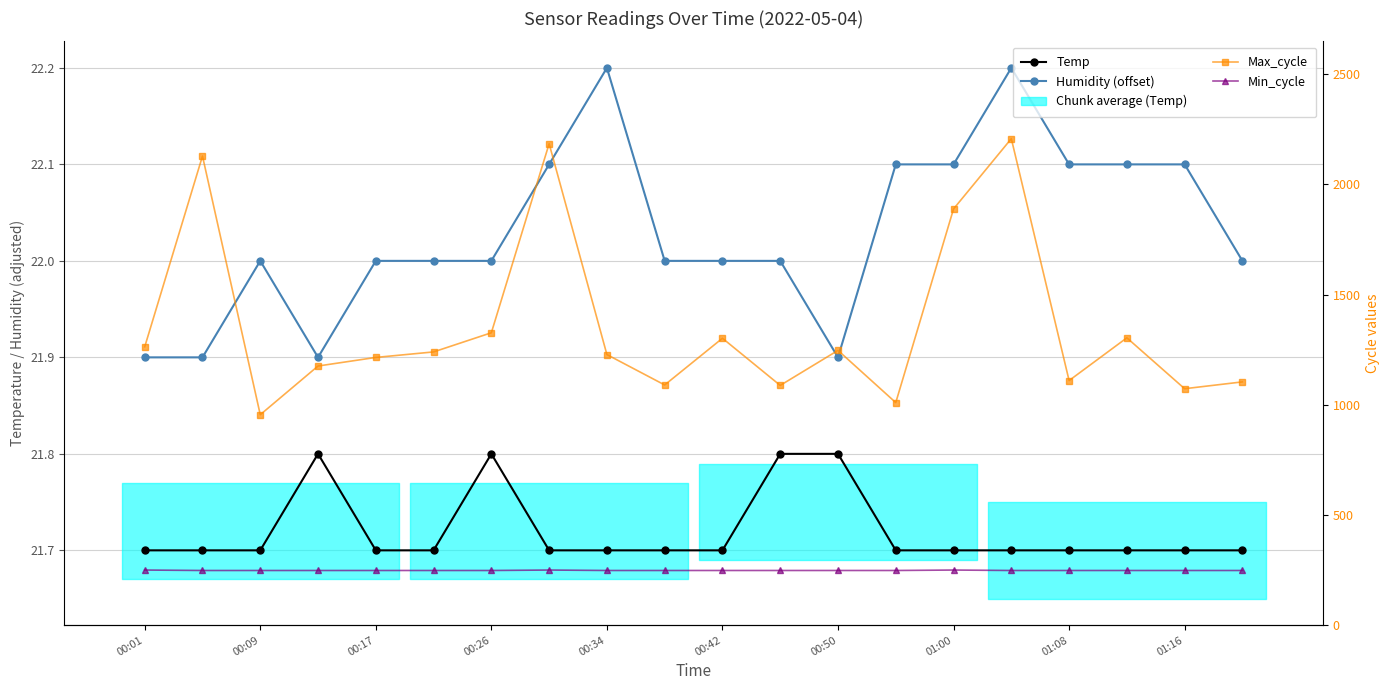

Between 18 and 17, which is larger?

18